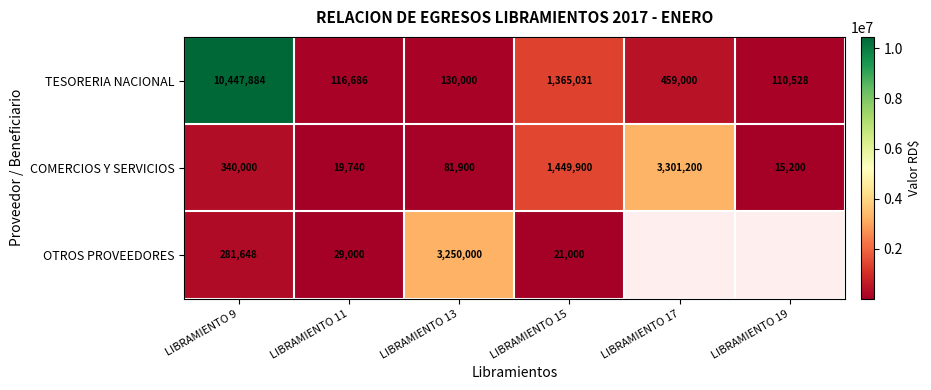

At LIBRAMIENTO 9, list the series in order from largest to smallest.

TESORERIA NACIONAL, COMERCIOS Y SERVICIOS, OTROS PROVEEDORES